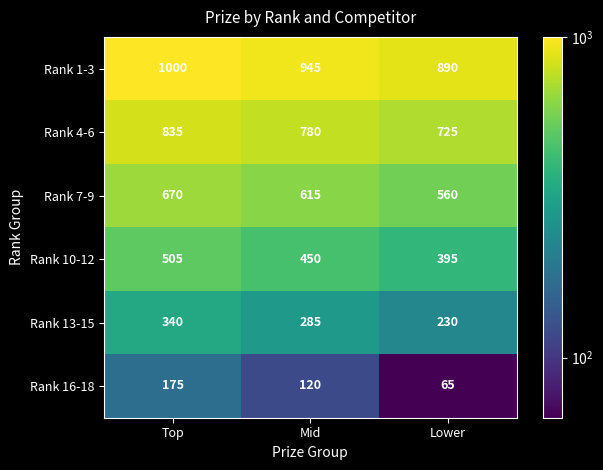

What is the difference between the maximum and minimum values in the Rank 10-12 series?

110